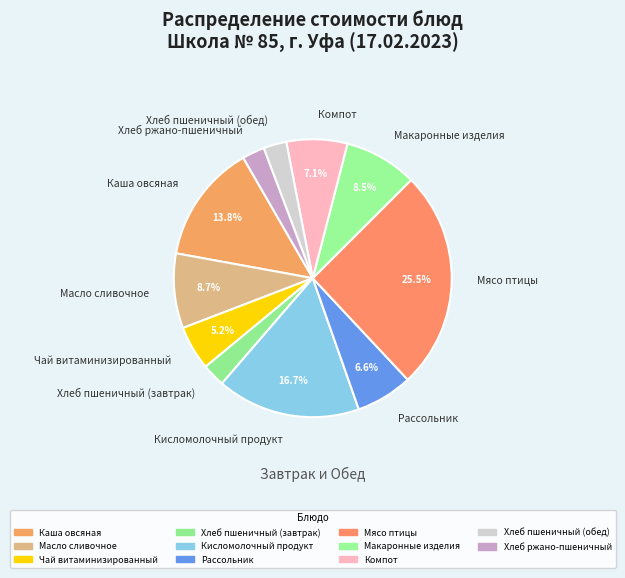

To the nearest percent, what portion does Хлеб пшеничный (обед) represent?

3%